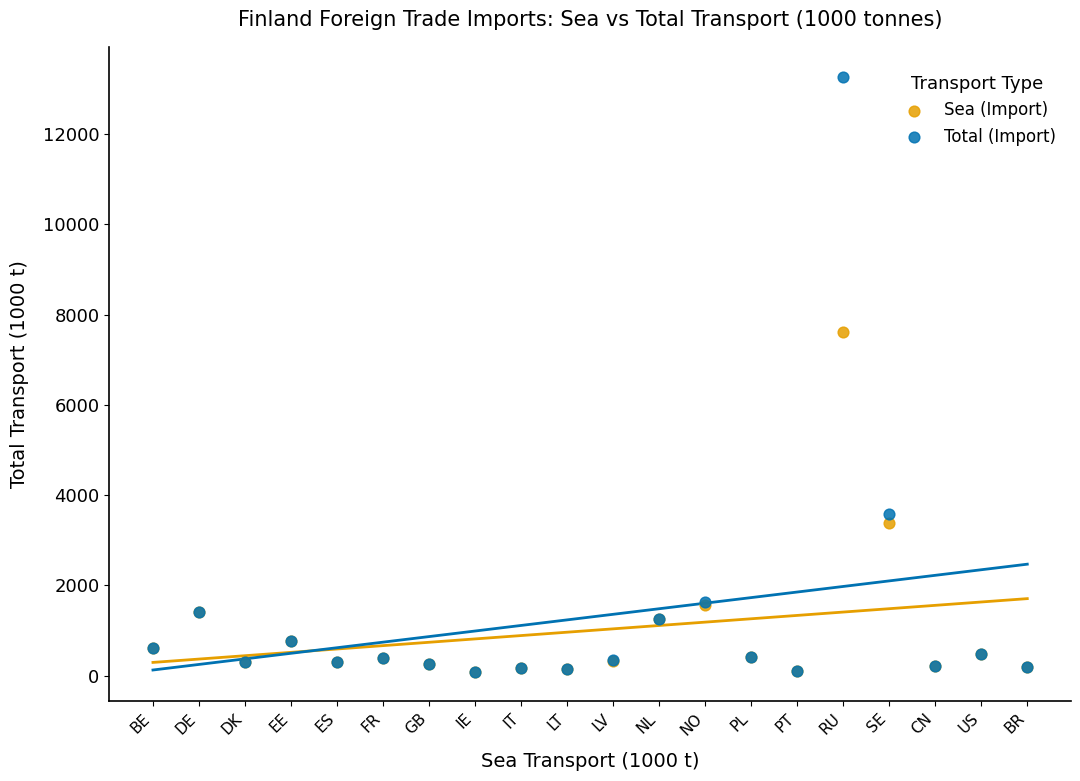

Which series reaches the maximum Y coordinate?

Total (Import)